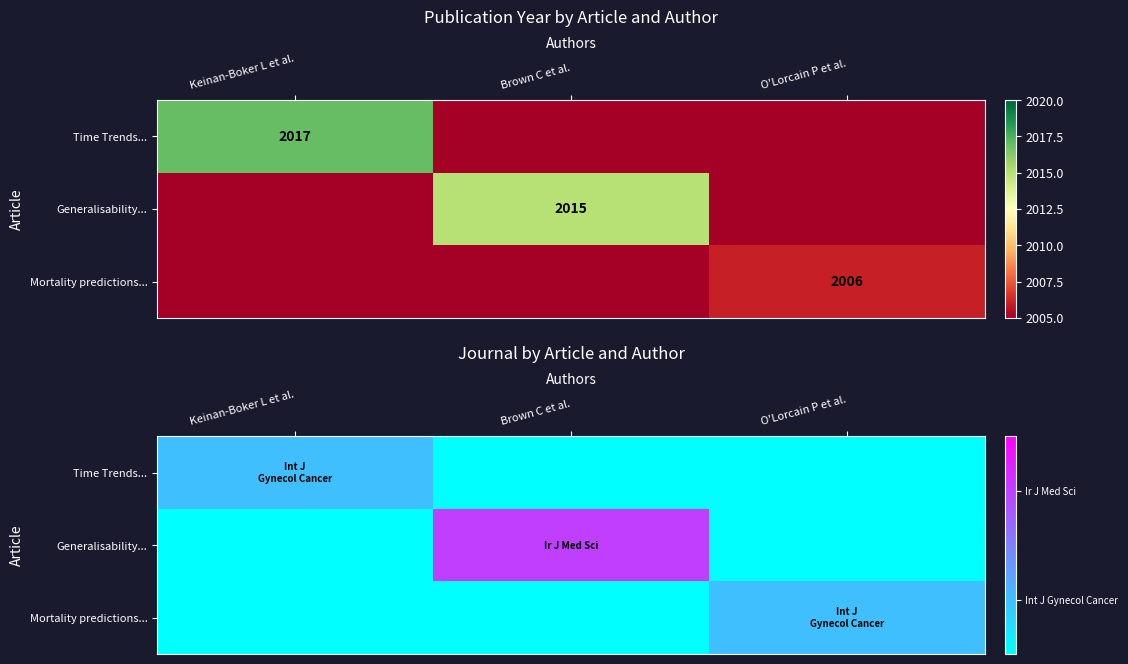

The value of Generalisability... at O'Lorcain P et al. is 0. True or false?

True